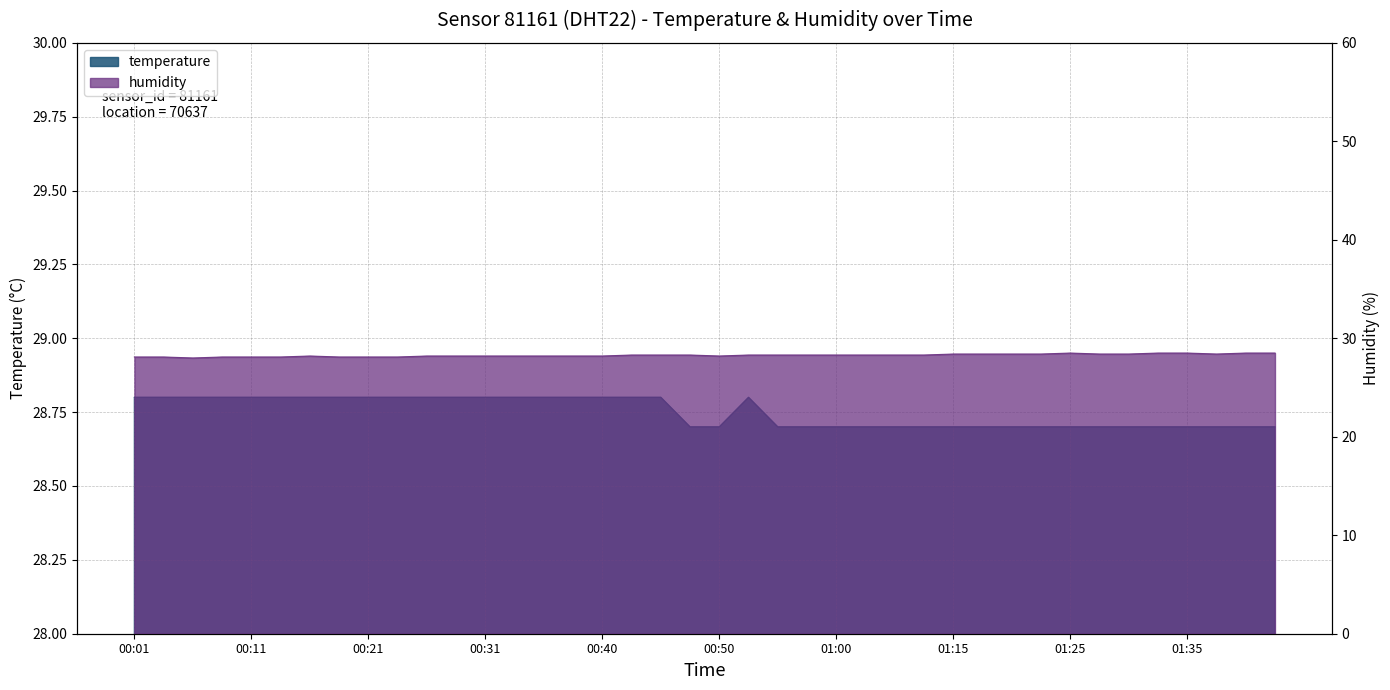

True or false: temperature and humidity cross at least once.

False